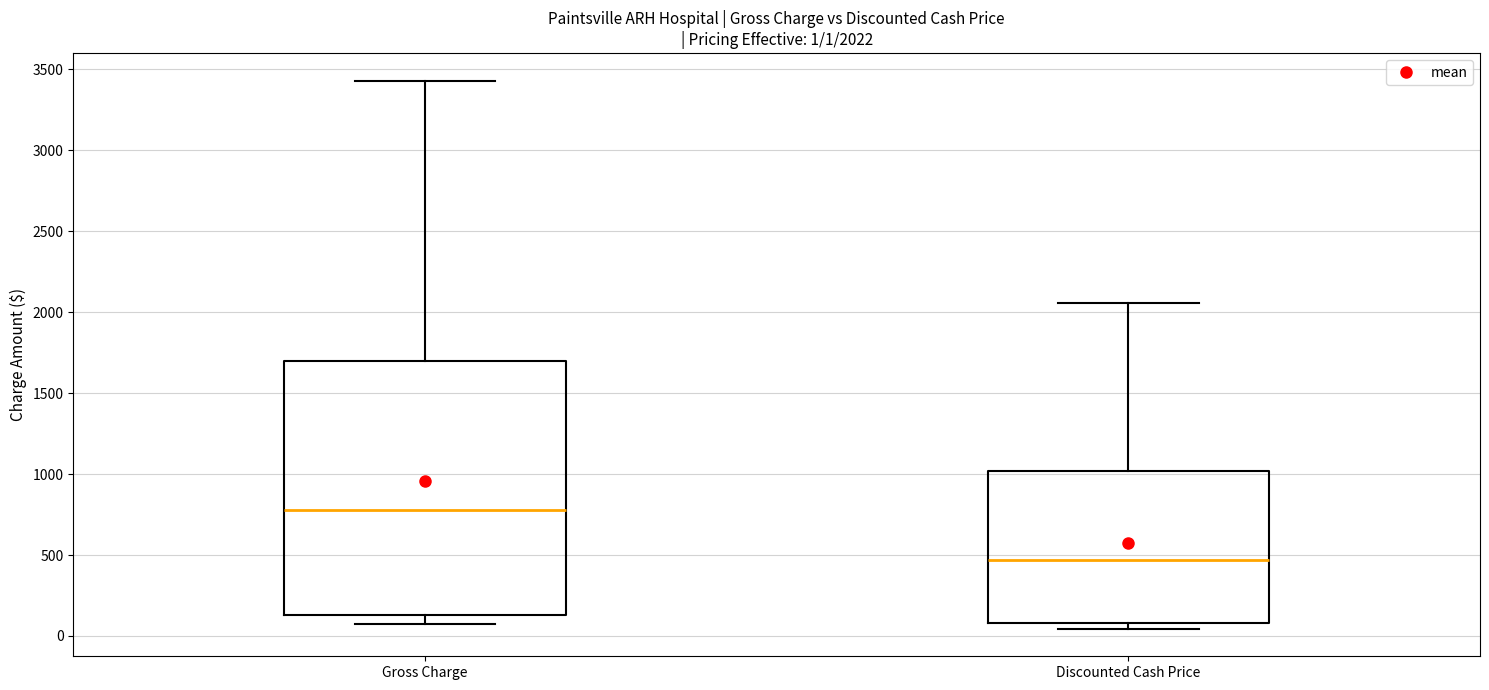

Which box is the tallest, from its lower edge to its upper edge?

Gross Charge